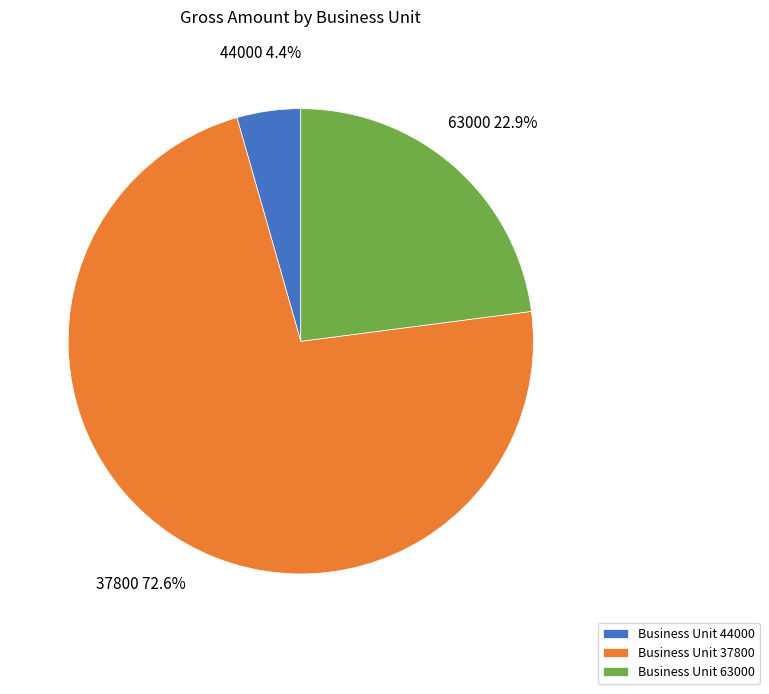

Count the number of slices in the pie.

3